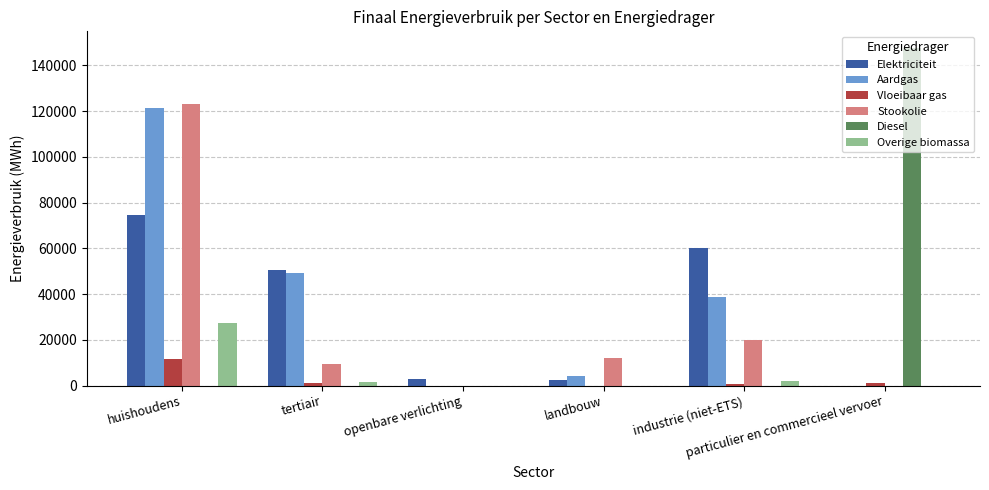

What is the maximum value for Overige biomassa?

27162.3